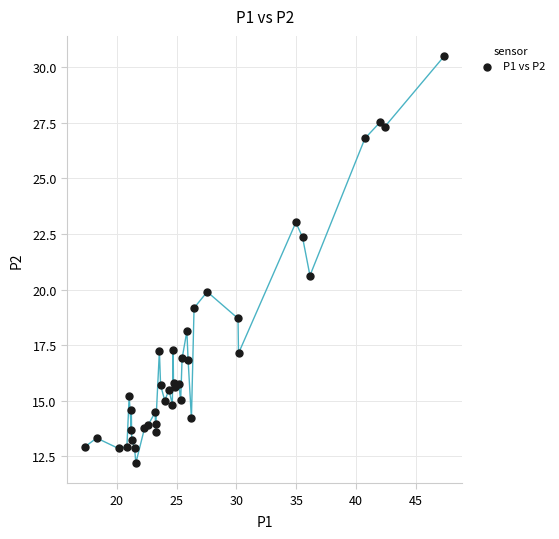

What Y value in the scatter plot is closest to 21?

20.6